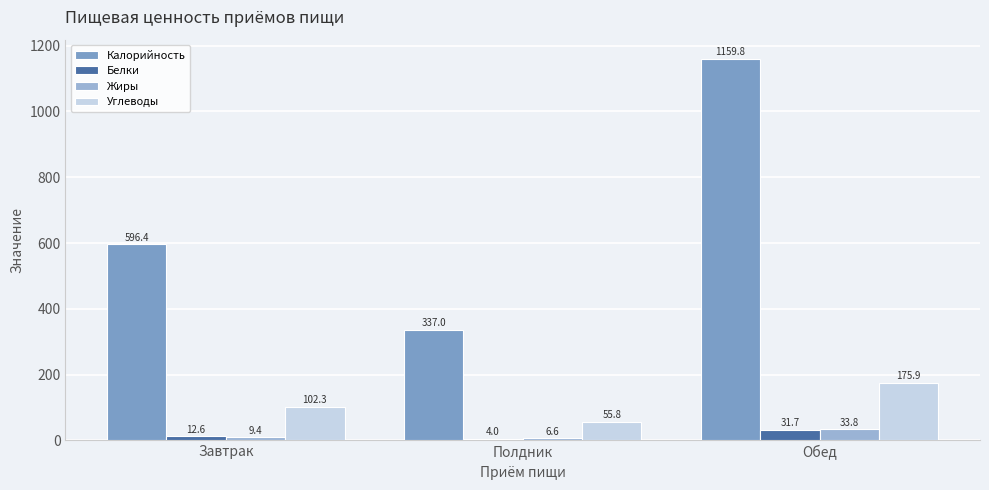

Between Завтрак and Обед, which series saw the biggest shift?

Калорийность